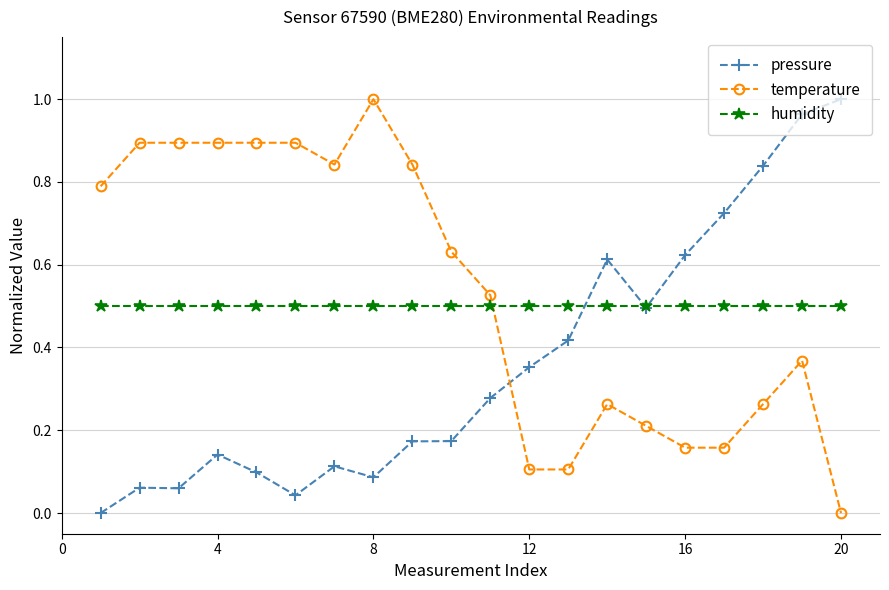

How many series are shown in this chart?

3